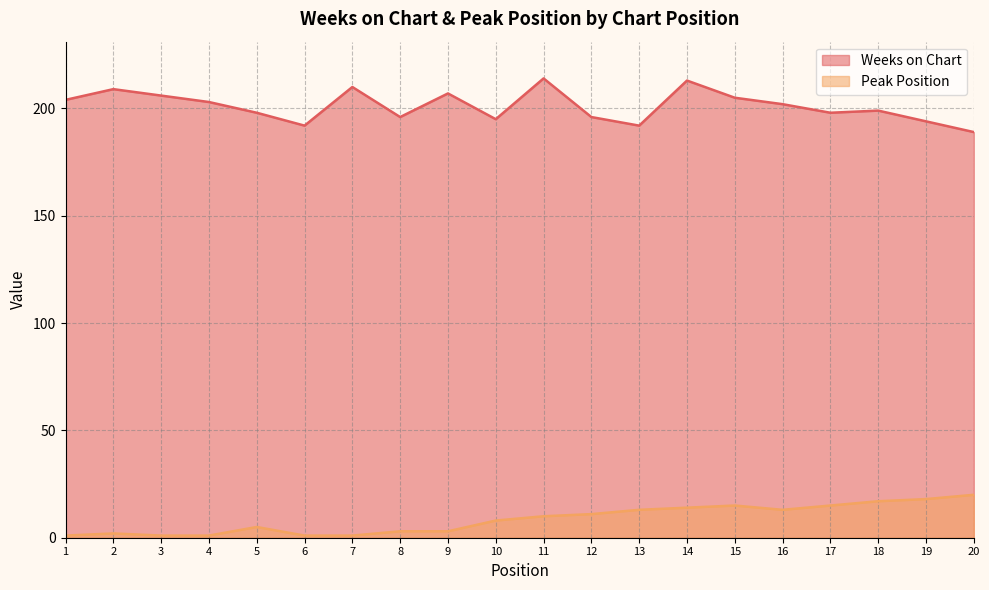

Rank the series at 15 from highest to lowest value.

Weeks on Chart, Peak Position